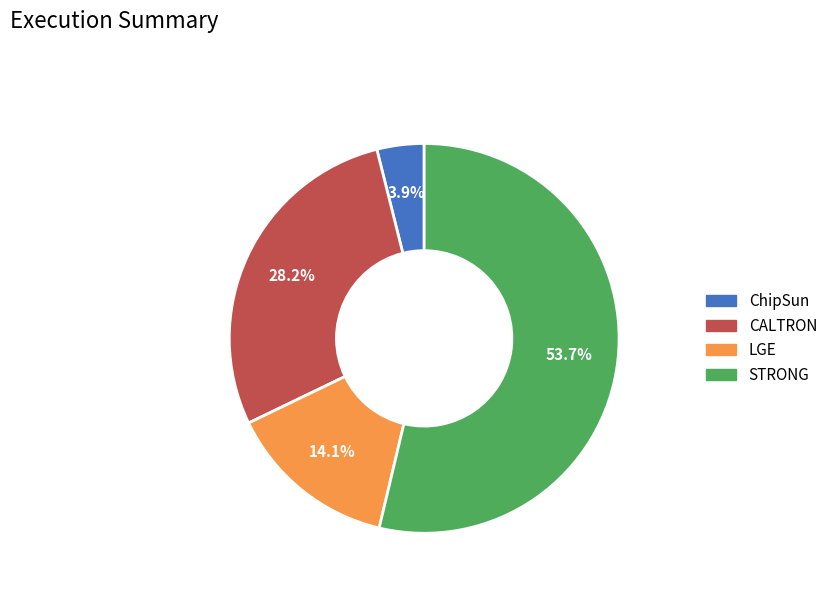

Is there a majority slice in this chart?

Yes